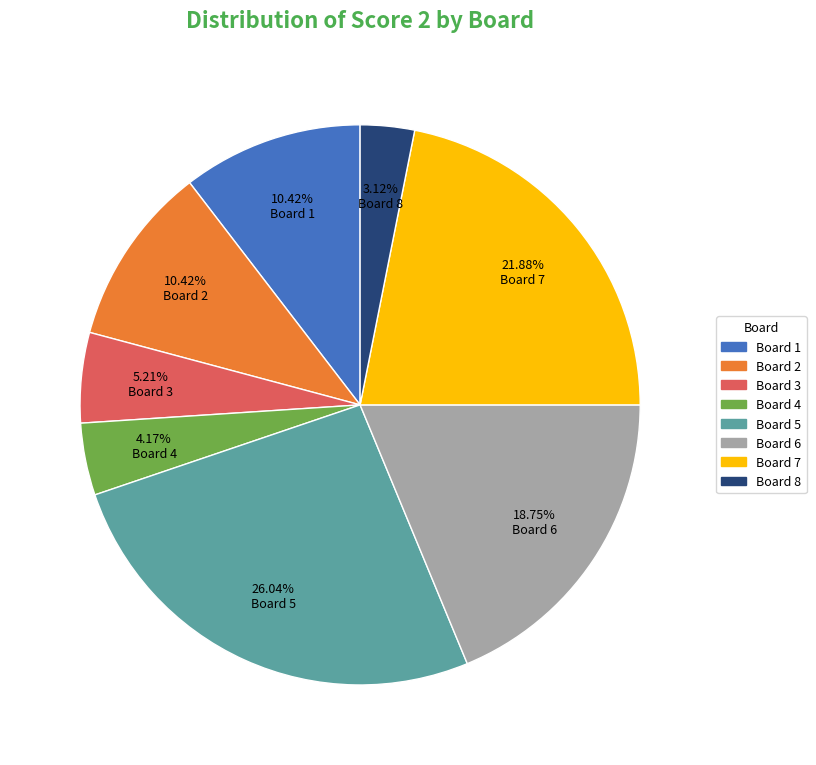

Is there any slice that represents more than half of the pie?

No